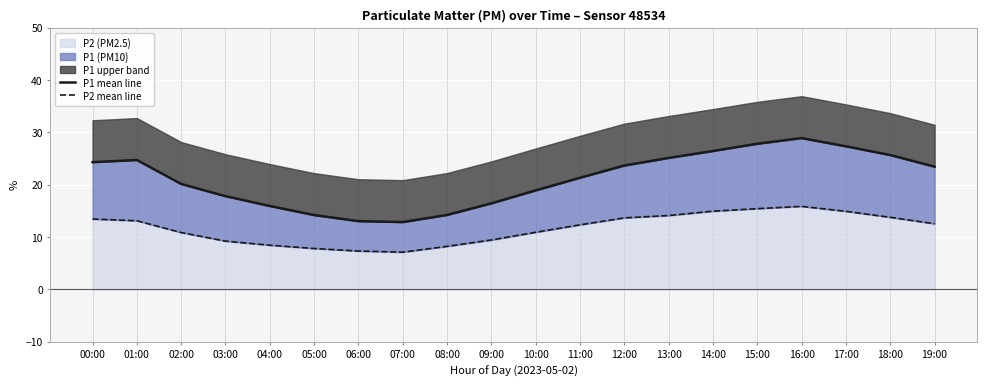

Reading left to right, transcribe all the data shown in this chart.

P1 mean line: 00:00=24.3	01:00=24.7	02:00=20.1	03:00=17.8	04:00=15.9	05:00=14.2	06:00=13.1	07:00=12.9	08:00=14.2	09:00=16.4	10:00=18.9	11:00=21.3	12:00=23.7	13:00=25.1	14:00=26.4	15:00=27.8	16:00=28.9	17:00=27.3	18:00=25.7	19:00=23.4
P2 mean line: 00:00=13.4	01:00=13.1	02:00=10.9	03:00=9.2	04:00=8.4	05:00=7.8	06:00=7.3	07:00=7.1	08:00=8.2	09:00=9.4	10:00=10.9	11:00=12.3	12:00=13.7	13:00=14.1	14:00=14.9	15:00=15.4	16:00=15.9	17:00=14.9	18:00=13.8	19:00=12.6